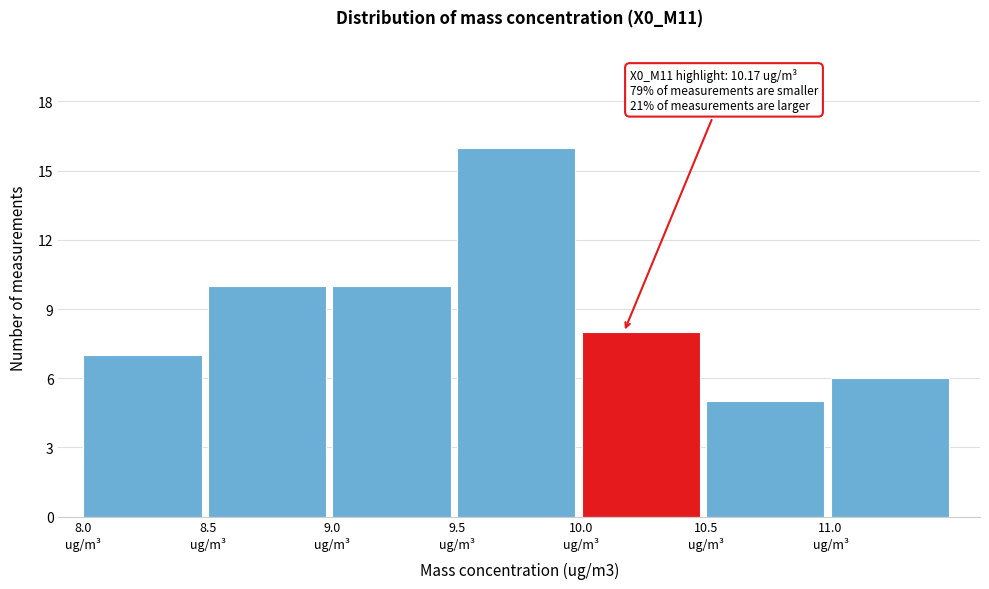

Which range on the x-axis has the tallest bar?

9.5 to 10.0